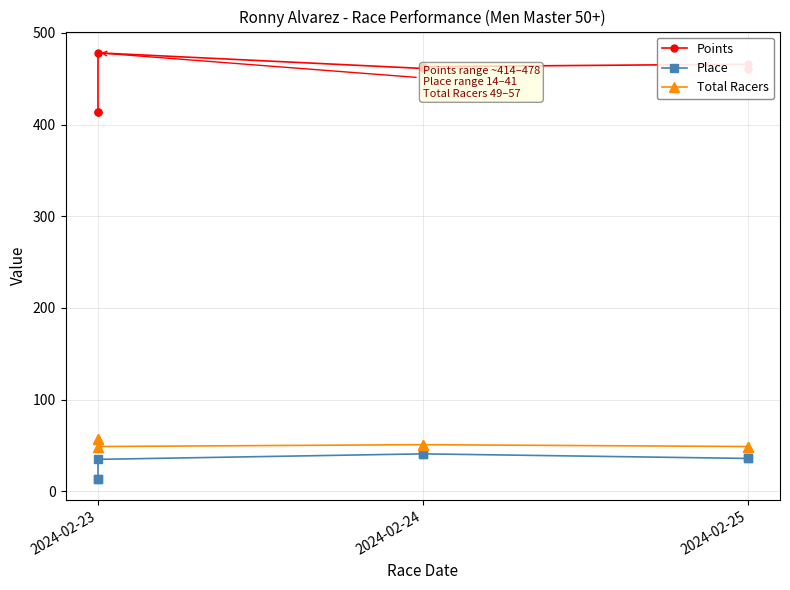

Is it true that Place equals 22.1 at 2024-02-23?

False